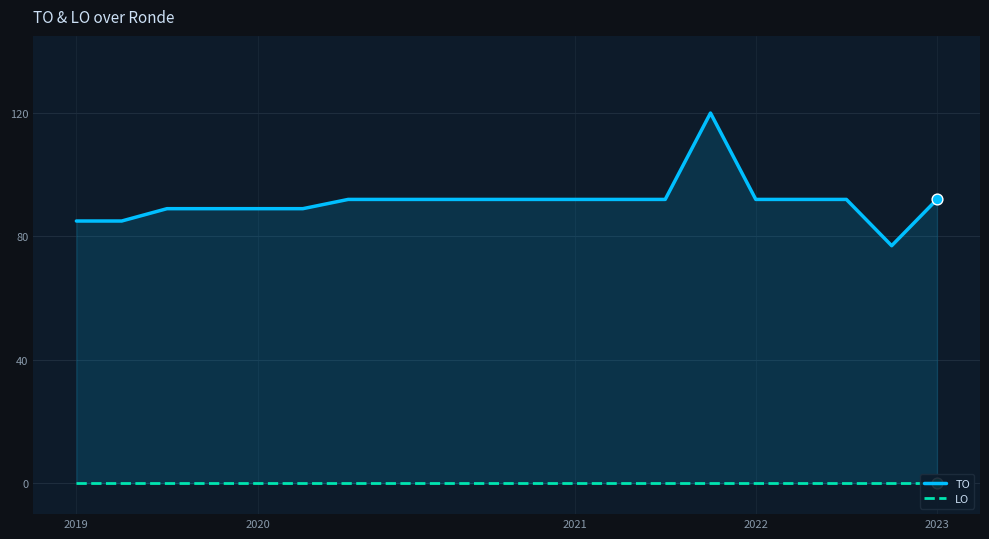

Which series reaches the minimum Y coordinate?

LO